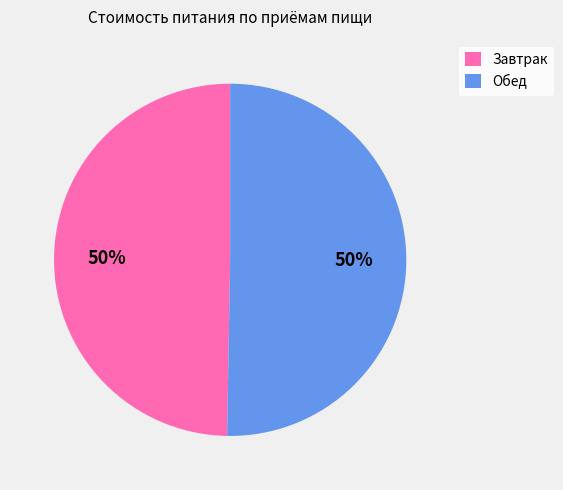

Approximately how many times larger is the value at Завтрак compared to Обед?

1.0